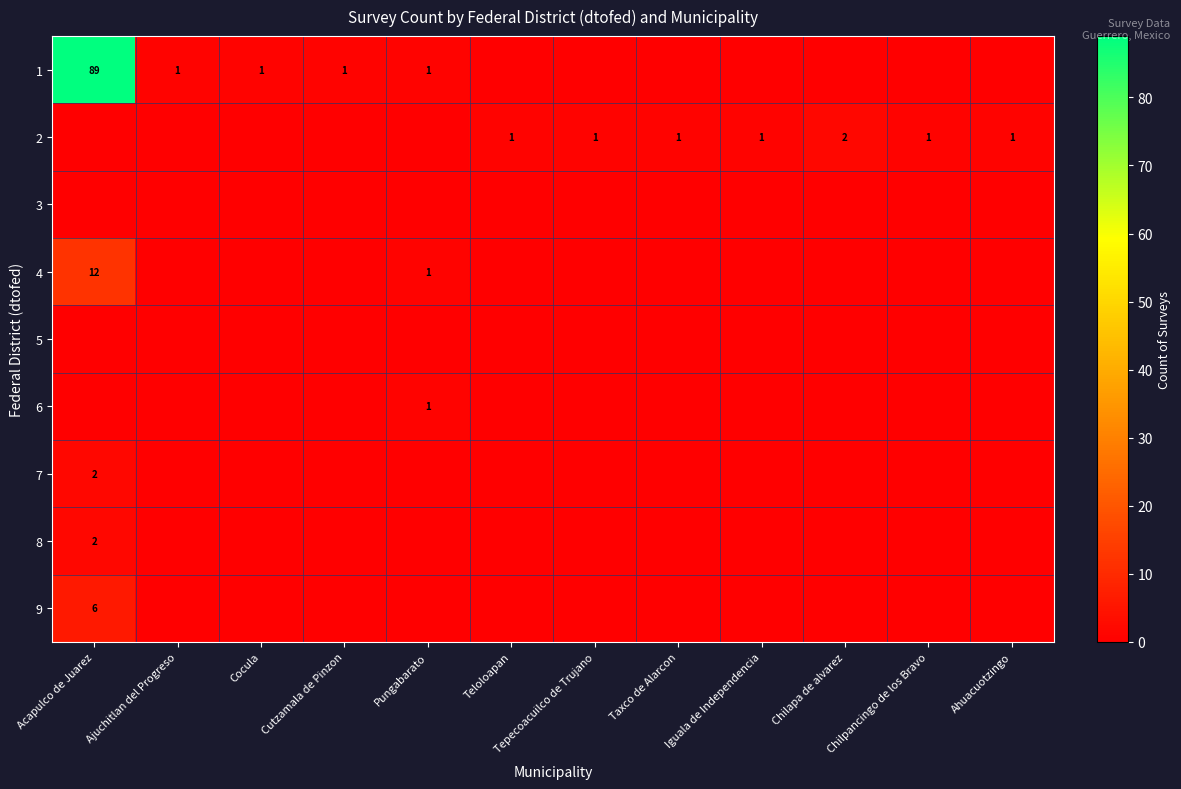

At which label does 9 reach its peak?

Acapulco de Juarez